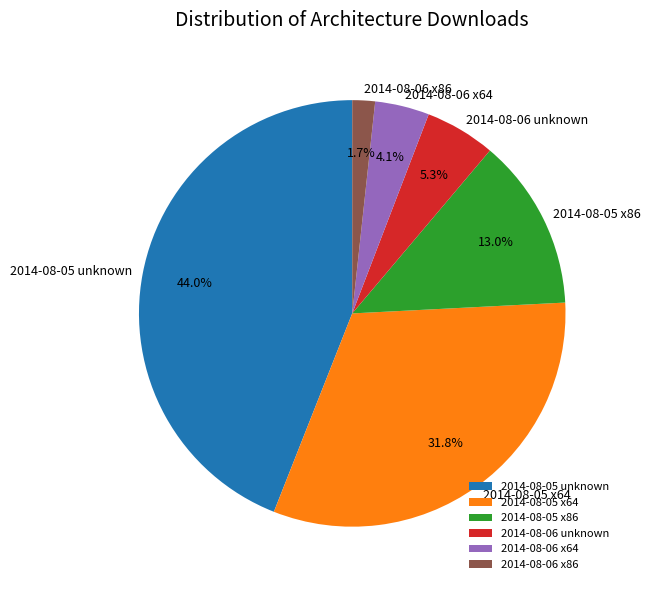

To the nearest percent, what is the difference between the 2014-08-05 unknown and 2014-08-05 x64 slice percentages?

12%